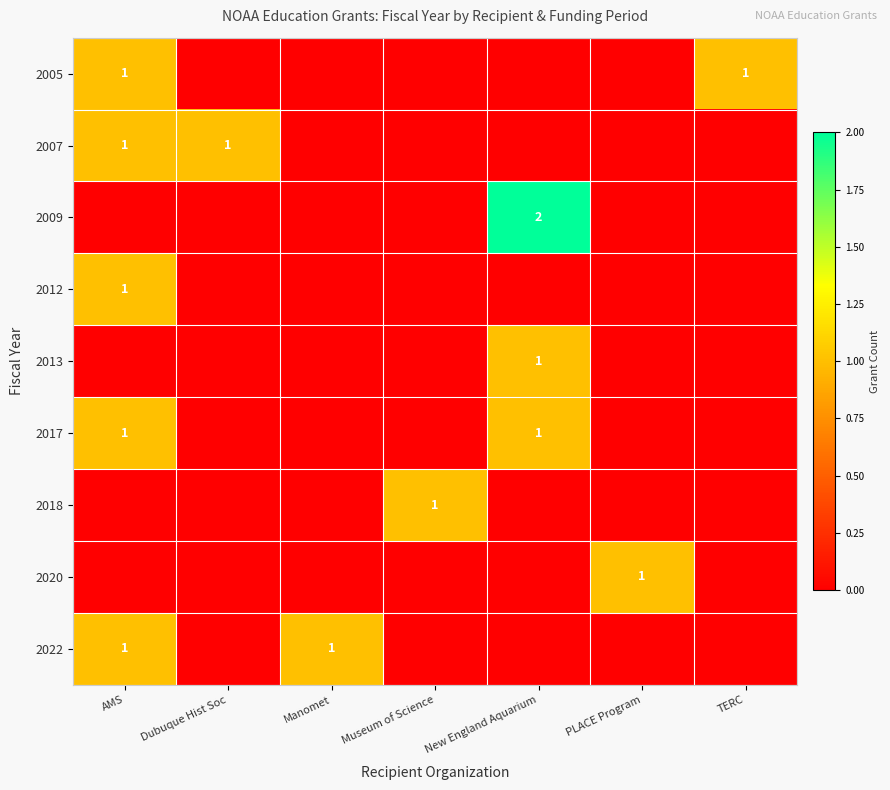

Rank the categories by 2018 value from lowest to highest.

AMS, Dubuque Hist Soc, Manomet, New England Aquarium, PLACE Program, TERC, Museum of Science